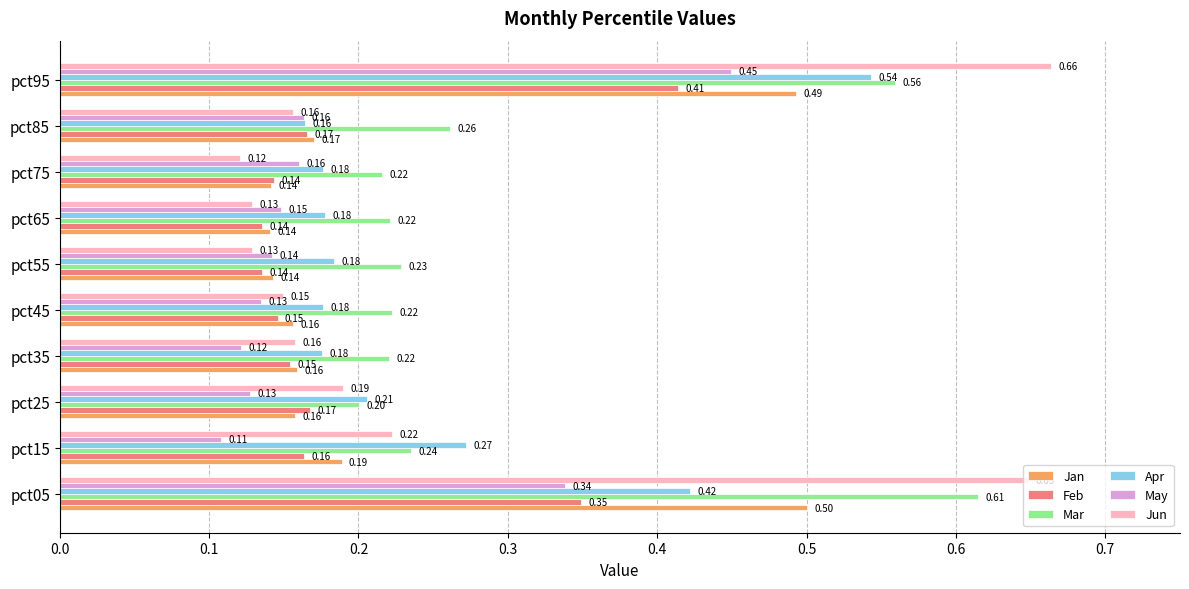

Between pct15 and pct75, which series saw the biggest shift?

Jun